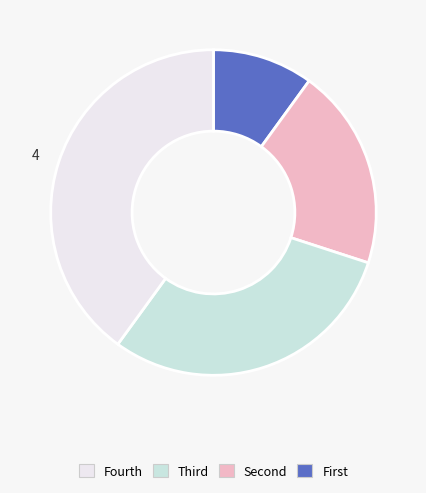

Does any single category account for the majority?

No